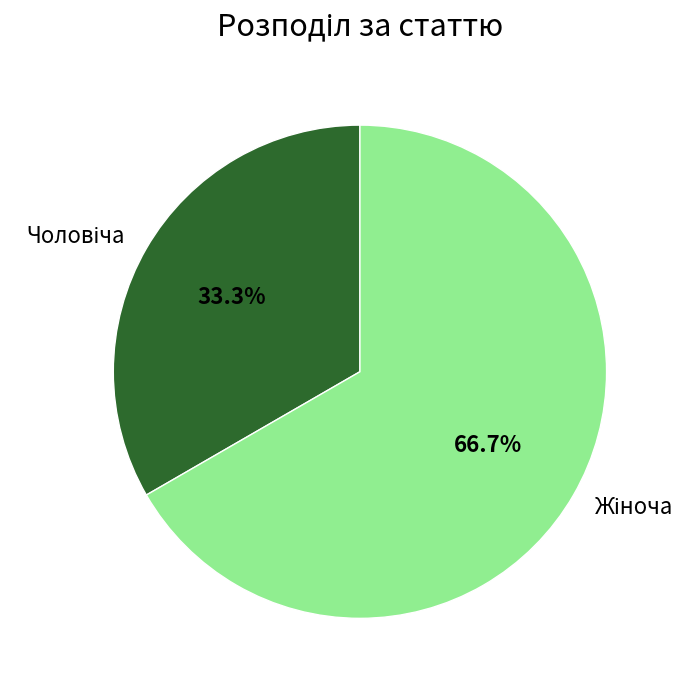

Count the number of slices in the pie.

2